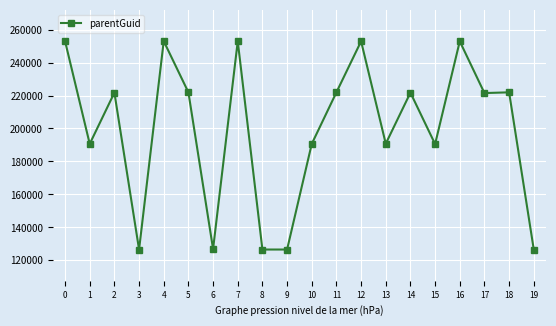

What is the sum of the values at 15 and 8?

317129